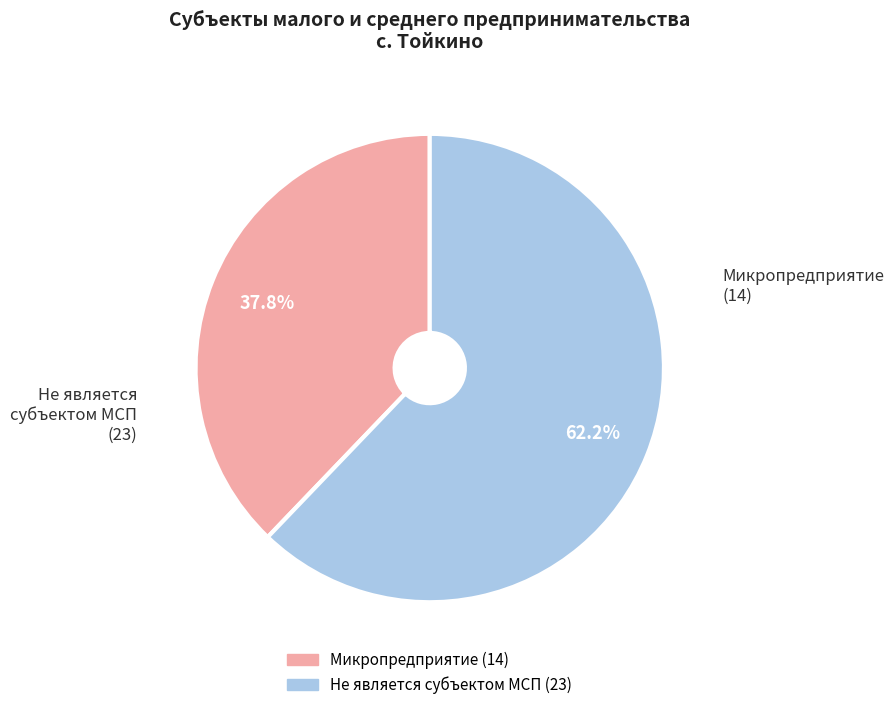

To the nearest percent, what portion does Не является субъектом МСП represent?

62%